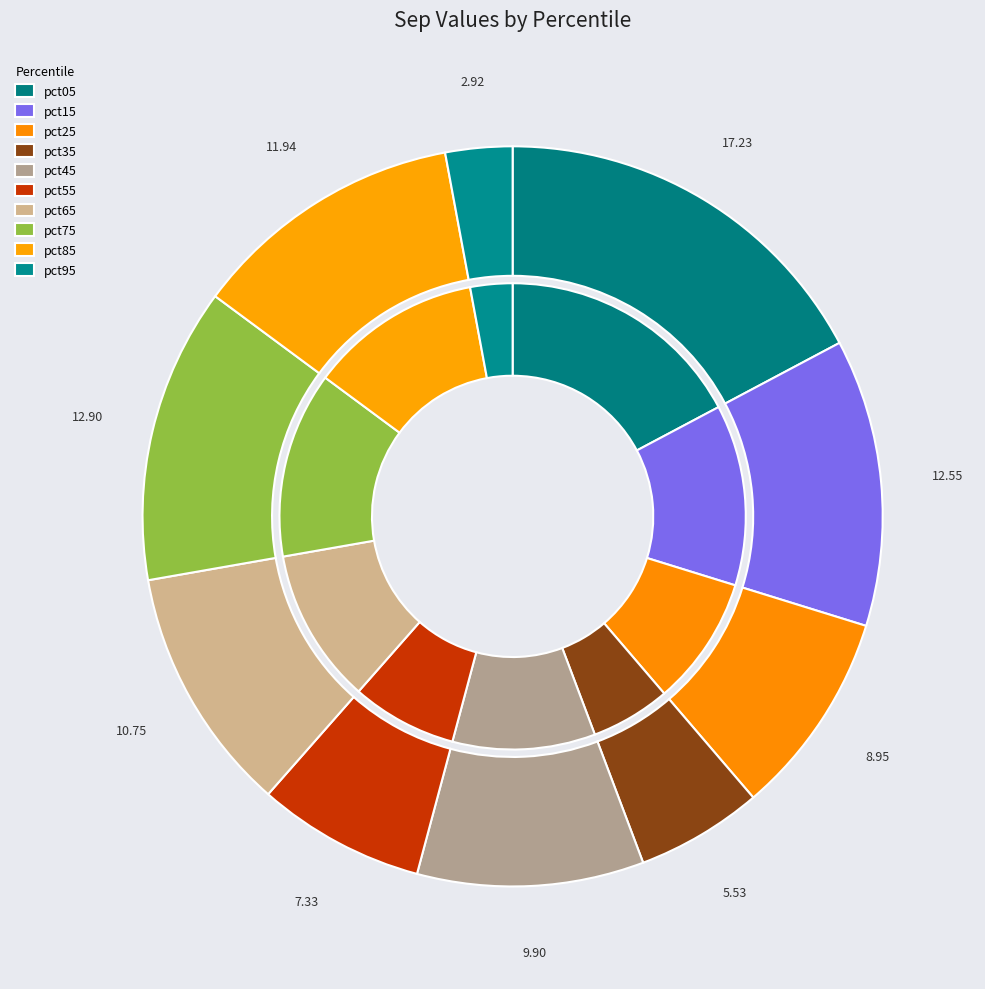

Which has a higher value, pct45 or pct95?

pct45